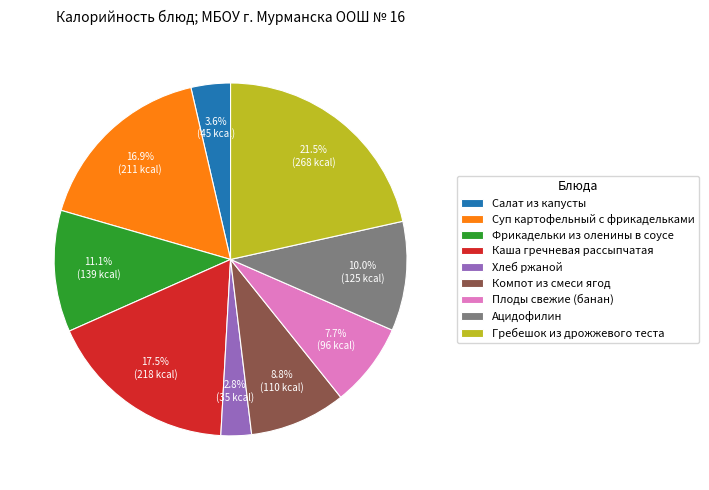

To the nearest percent, what is the average slice percentage?

11%